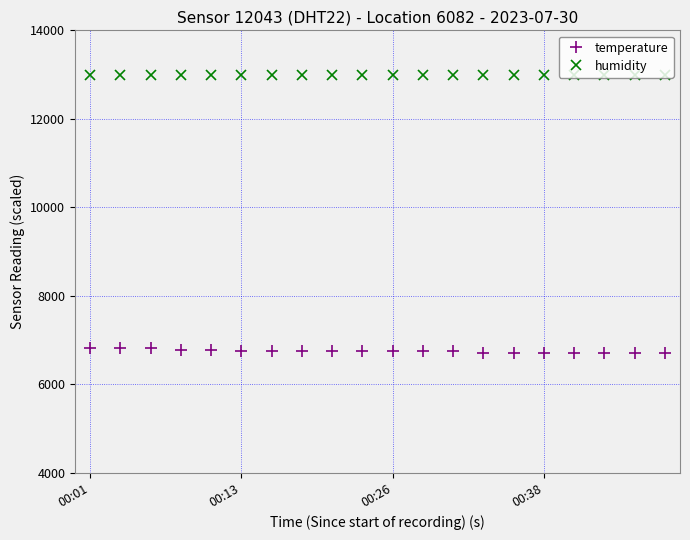

How many data points does each series have?

20